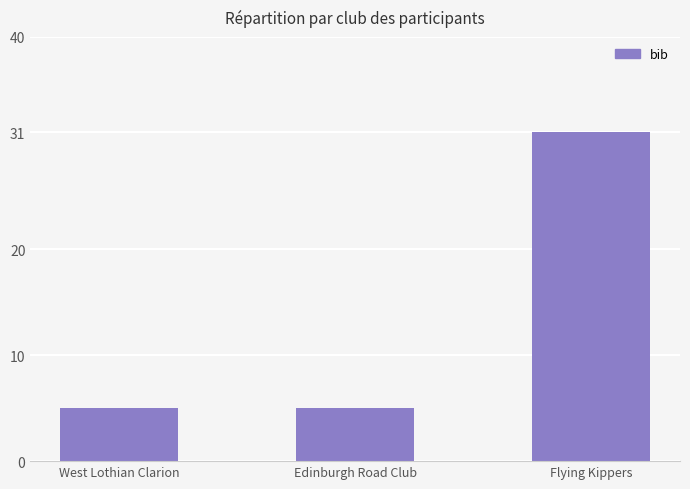

What is the approximate value at Flying Kippers, to the nearest 10?

30